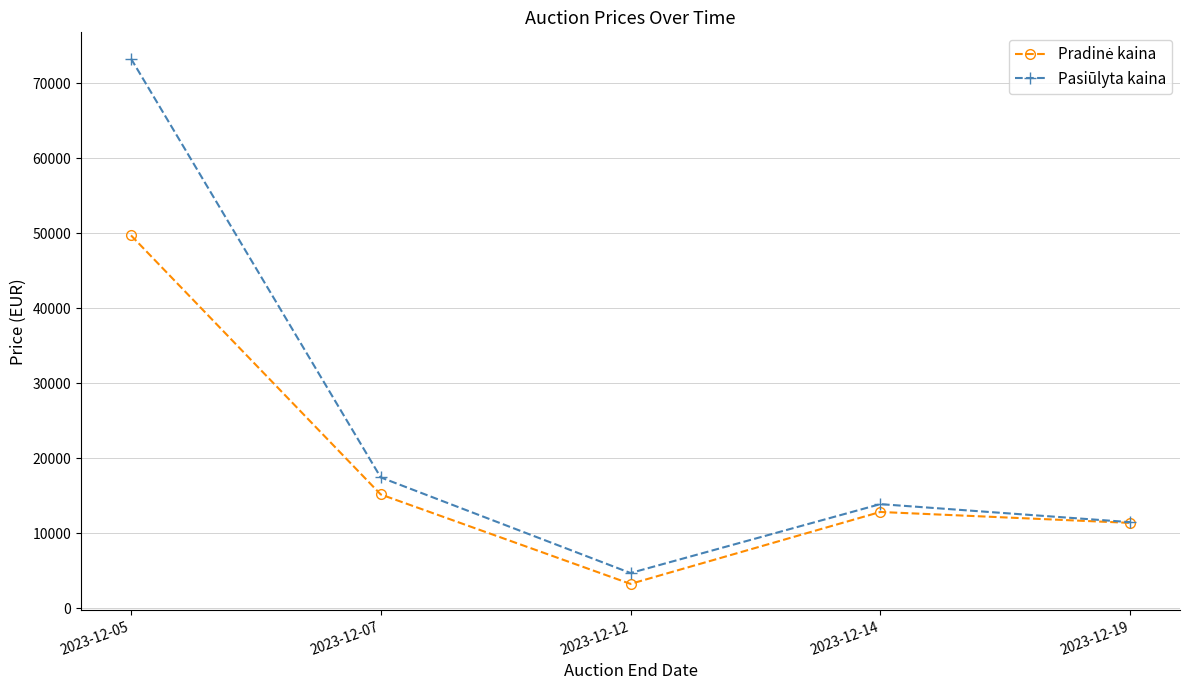

What is the difference between the maximum and minimum values in the Pasiūlyta kaina series?

68581.3